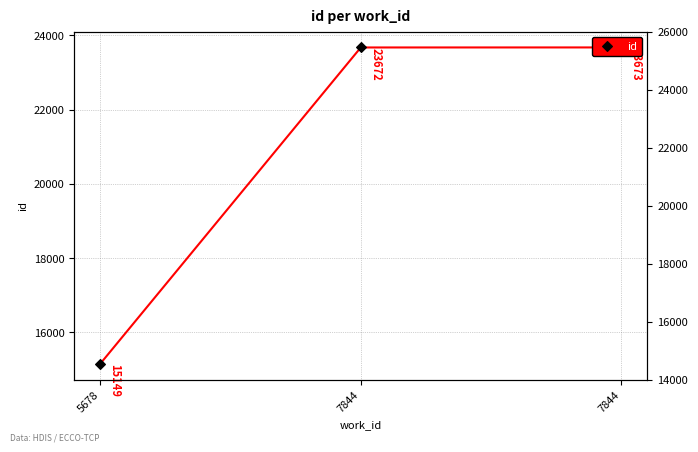

List the labels in order of value, smallest first.

5678, 7844, 7844